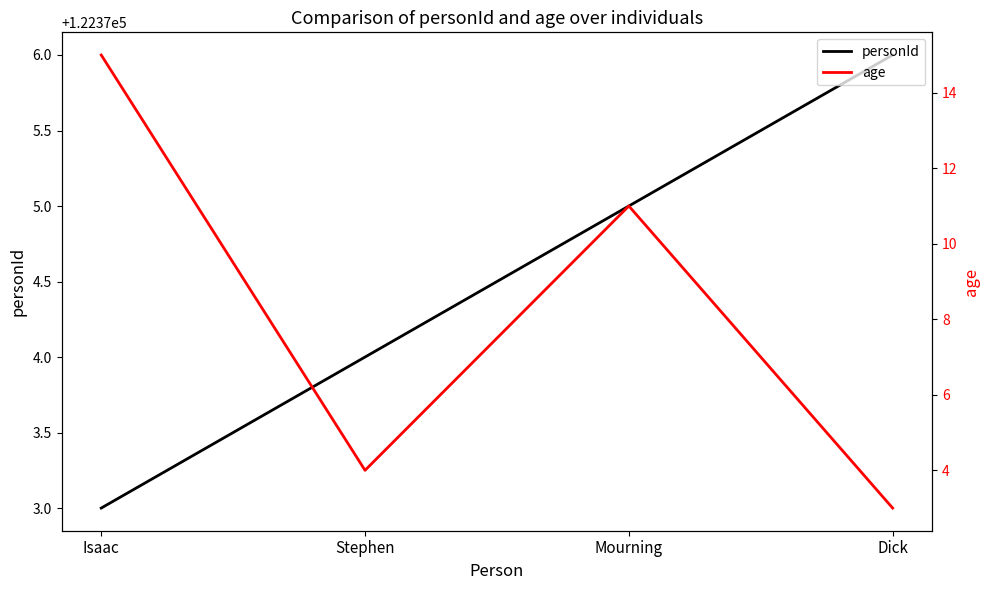

List the series in order of their peak value, lowest first.

age, personId